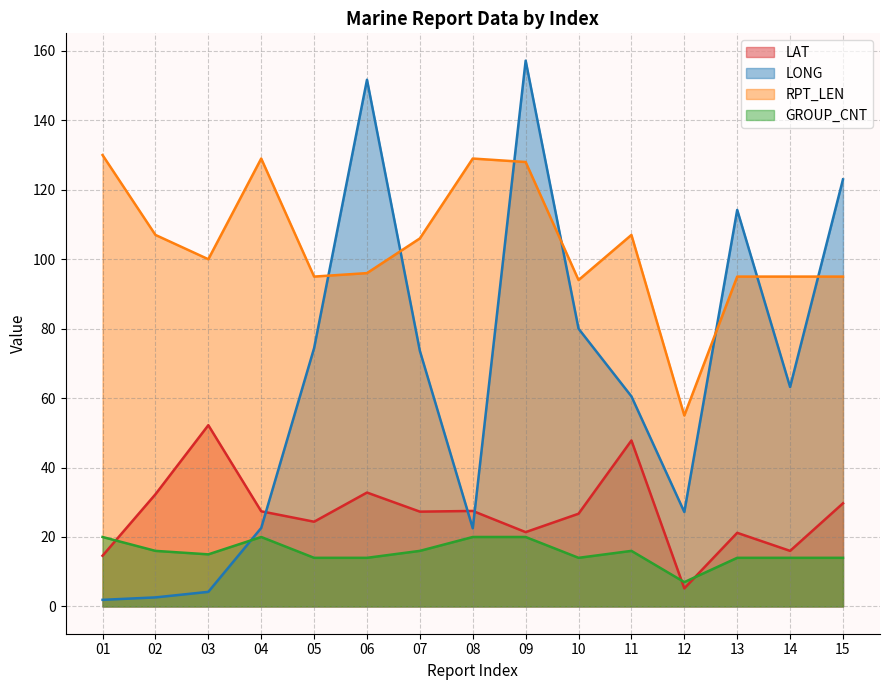

Is it true that LAT equals 36.5 at 08?

False